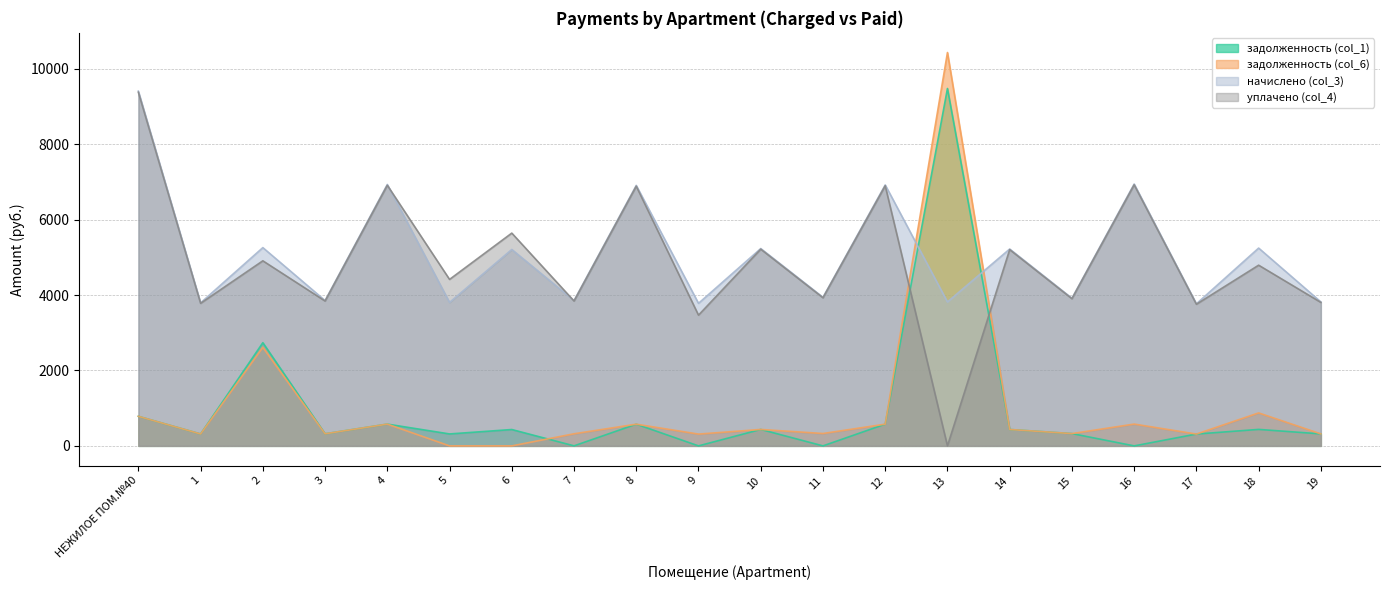

Is it true that уплачено (col_4) equals 6260.6 at 5?

False